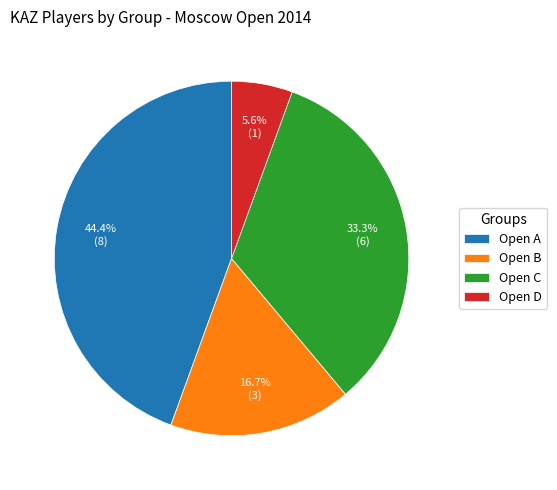

Rank the categories by value from highest to lowest.

Open A, Open C, Open B, Open D